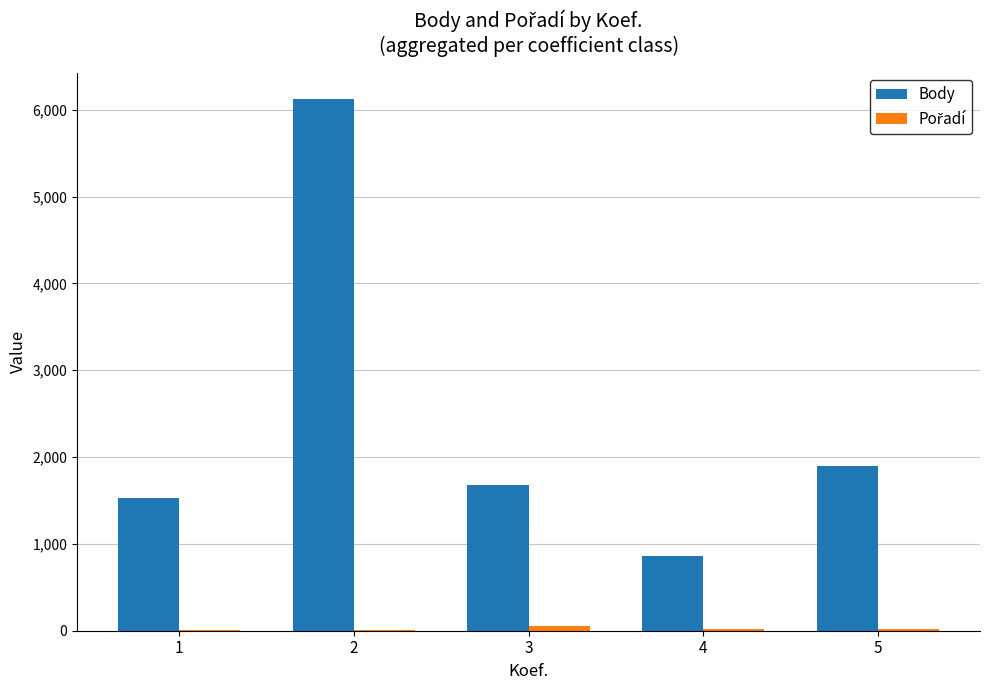

Count the number of categories in the chart.

5